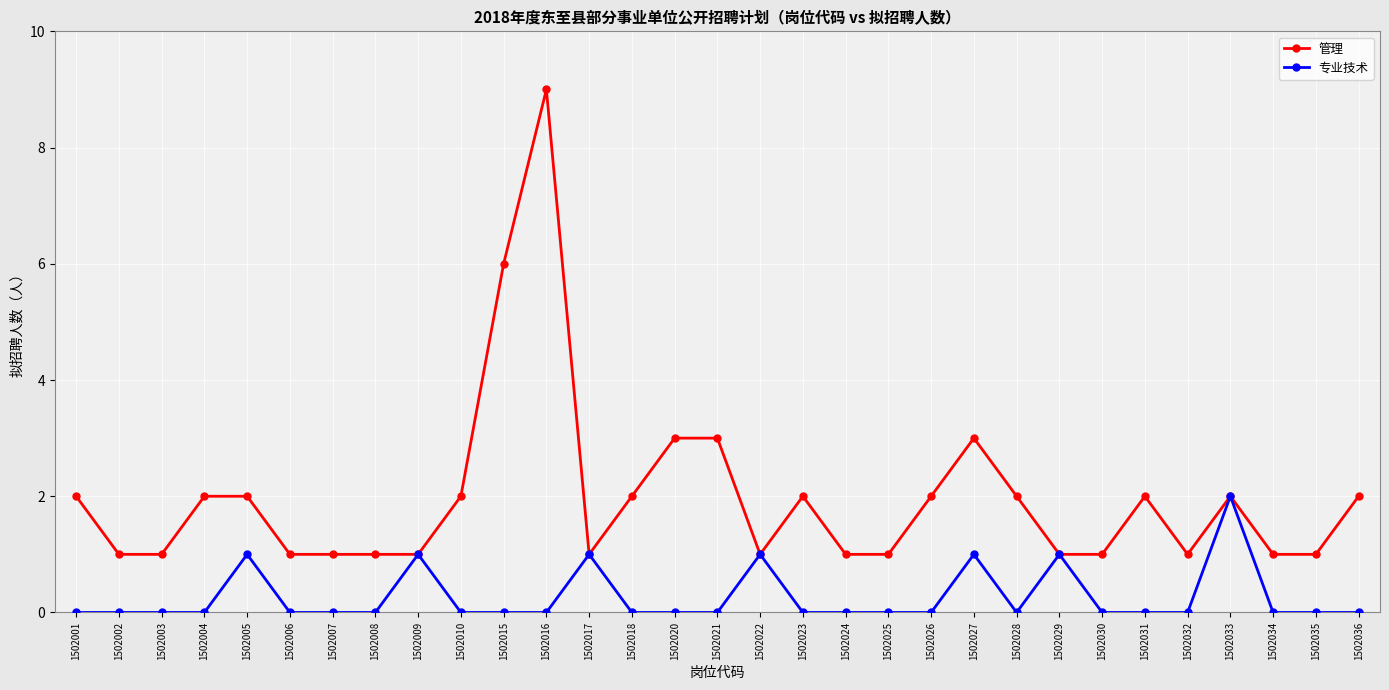

True or false: 管理 has a value of 2 at 1502018.

True